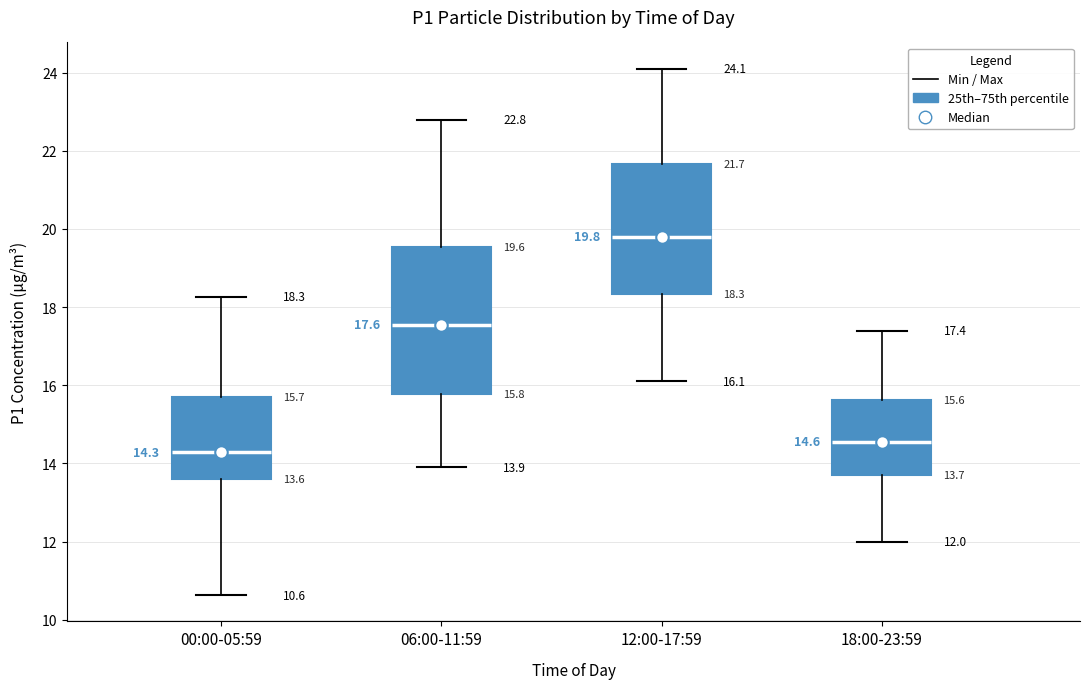

Which box's median line is the lowest?

00:00-05:59